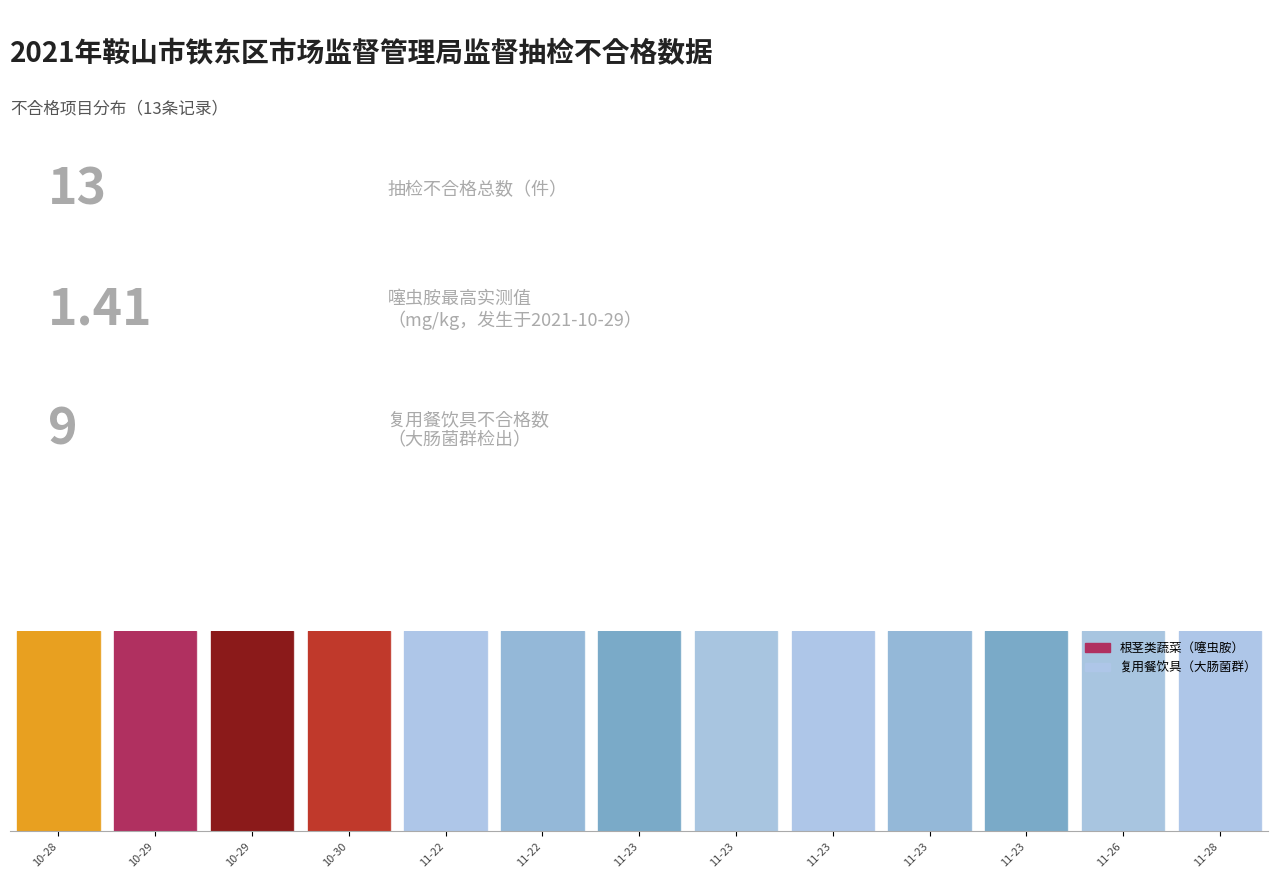

At how many categories does at least one series exceed 1?

1